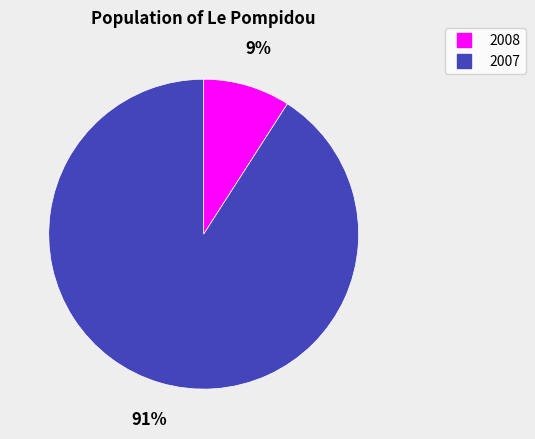

Count the number of slices in the pie.

2